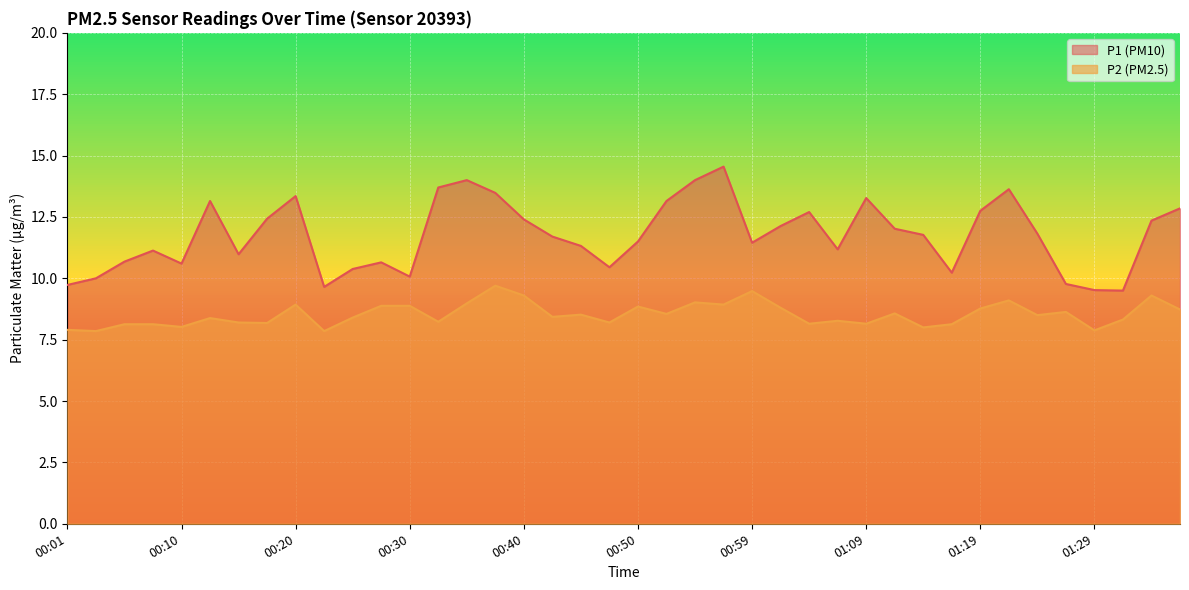

Where is P2 nearest to the value 8?

01:14